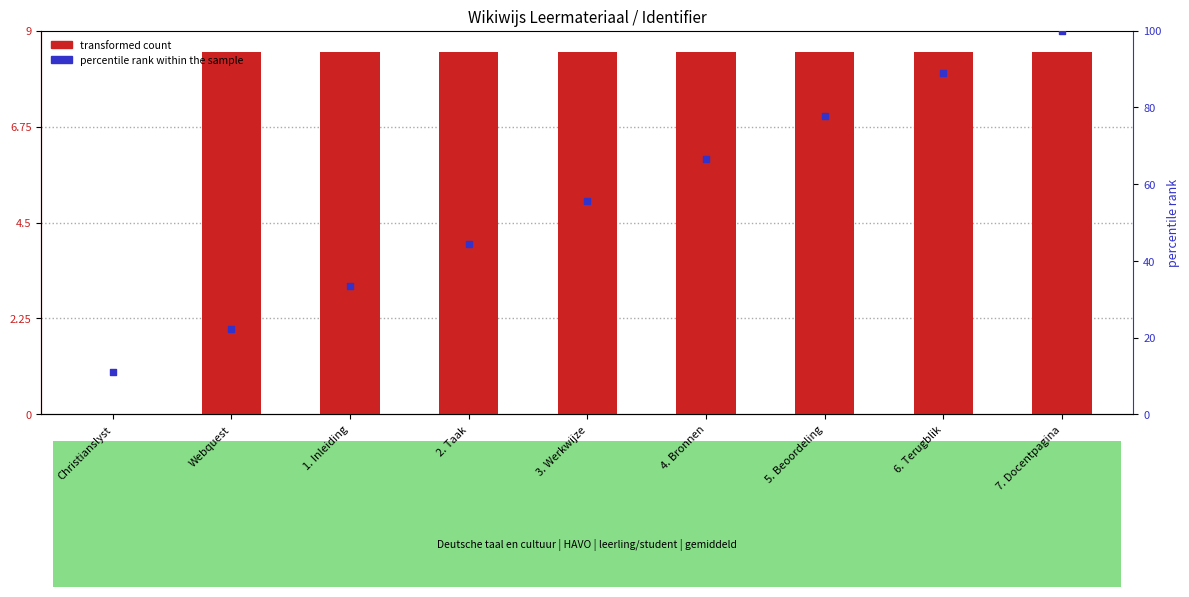

Which series reaches the minimum Y coordinate?

transformed count